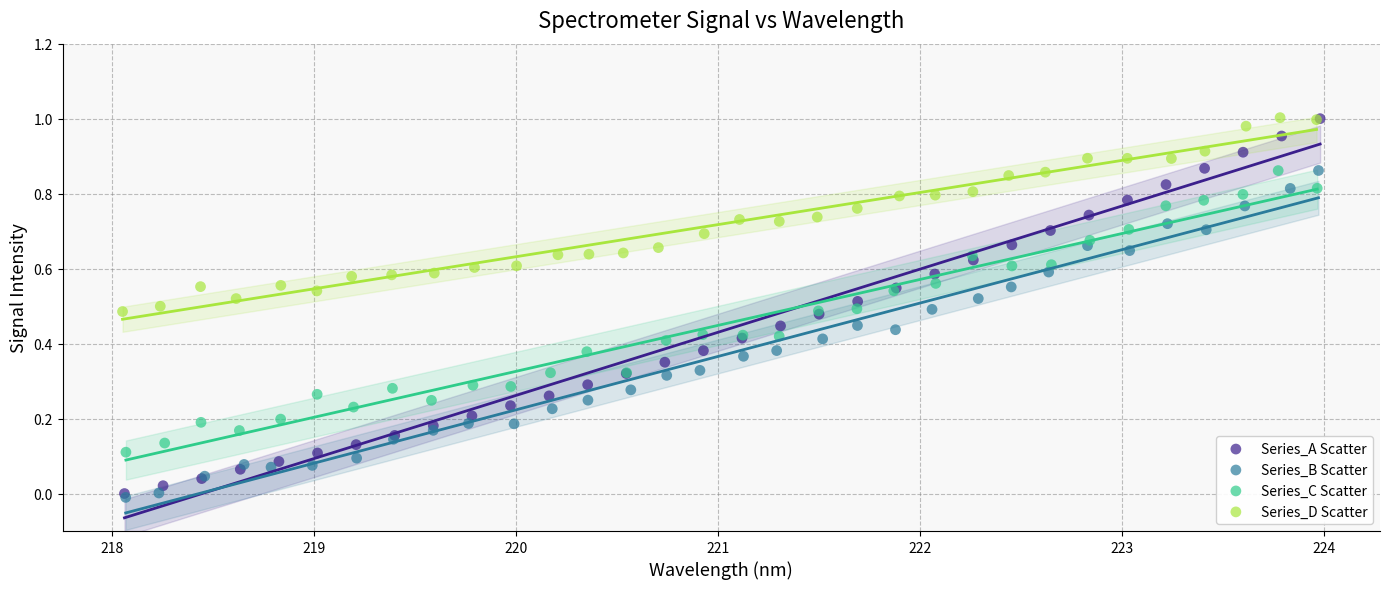

Which series has the largest Y range (max minus min)?

Series_A Scatter